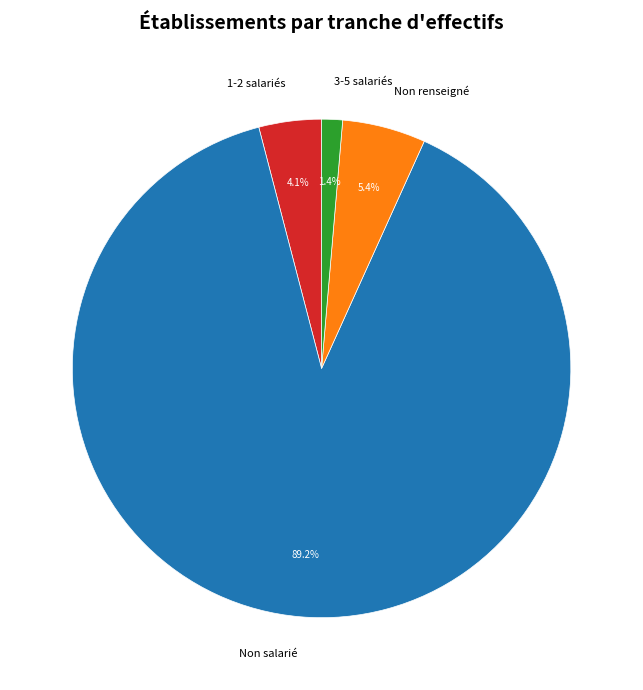

Is the sum of Non salarié and 1-2 salariés greater than half?

Yes